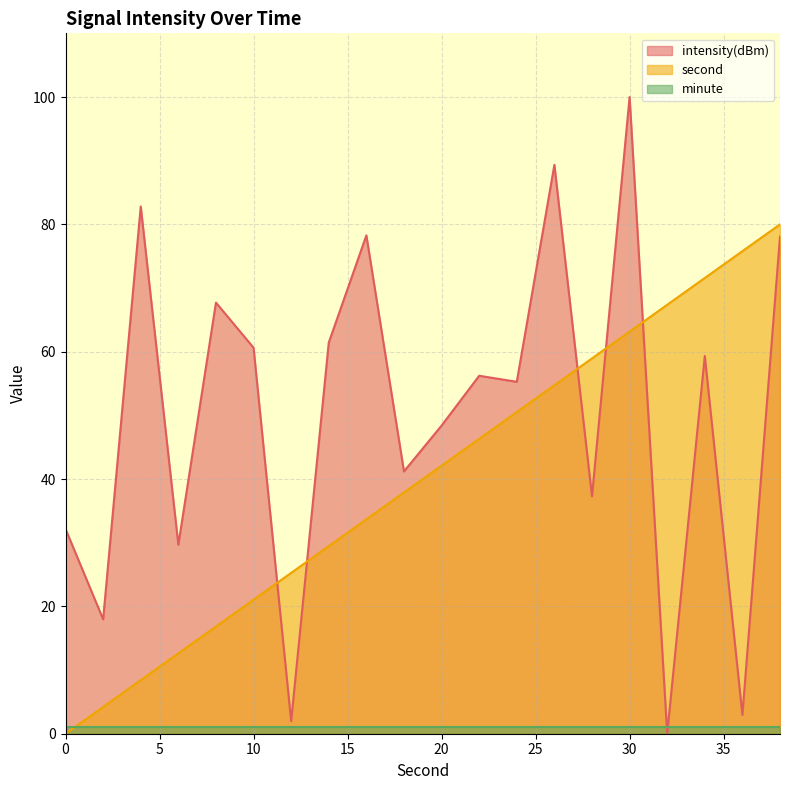

What is the difference between the maximum and second lowest values in the second series?

75.8